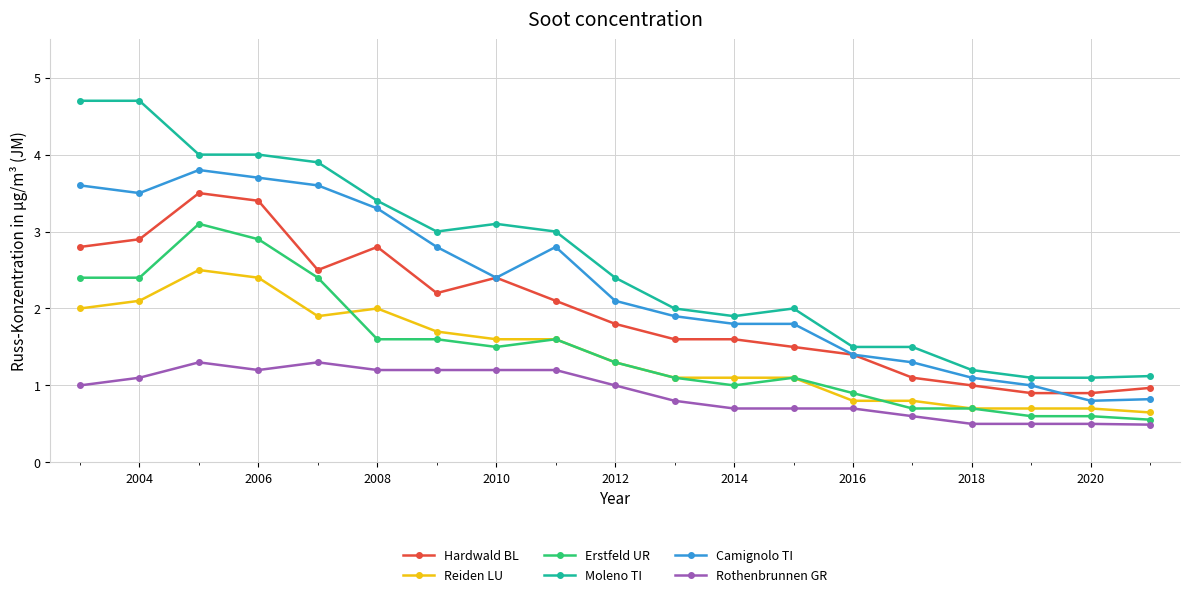

Count the number of categories in the chart.

19